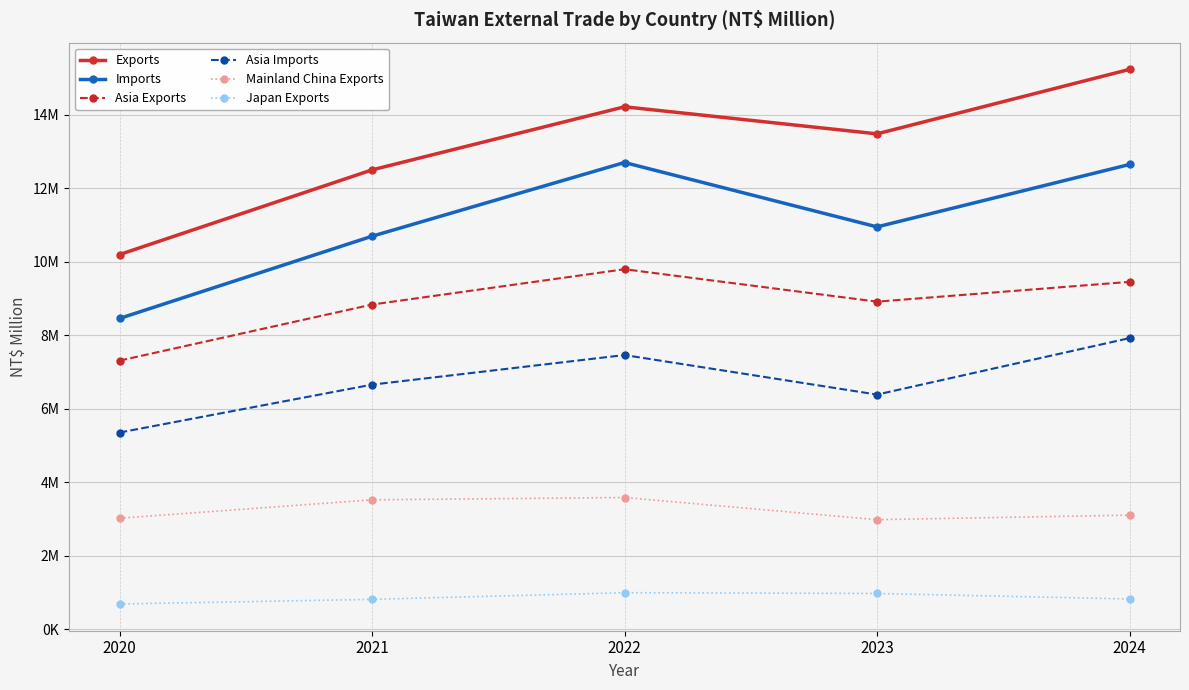

Is this an area chart (filled region under the line)?

No